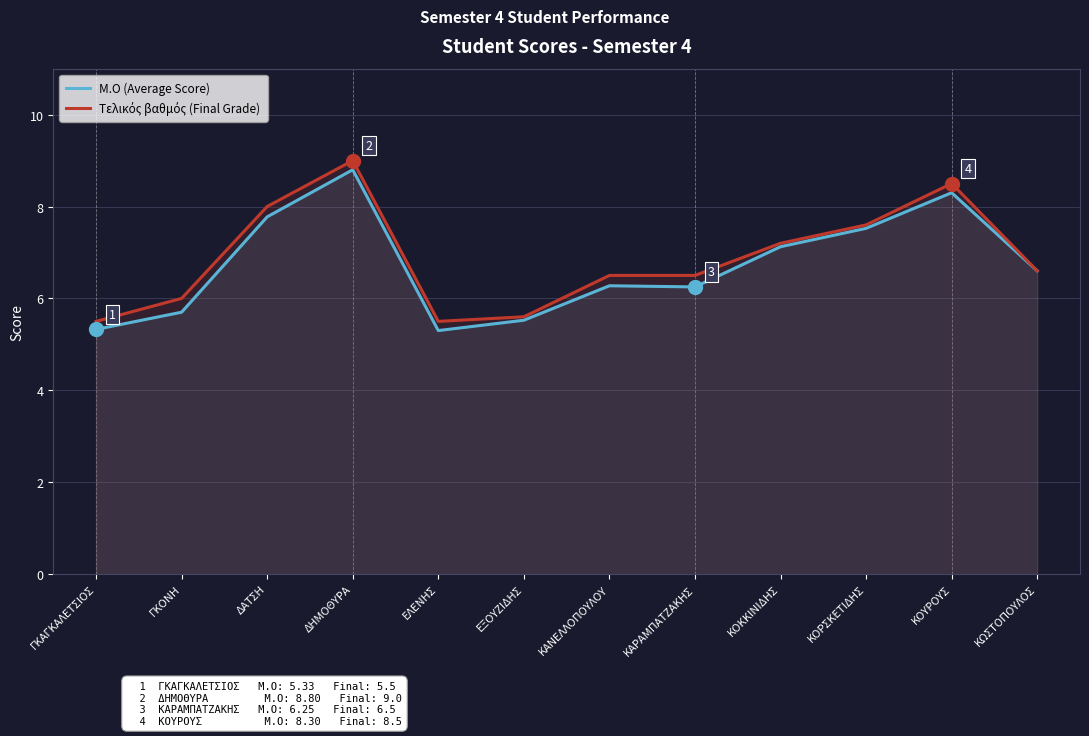

Reading left to right, list all the values displayed in this chart.

Μ.Ο (Average Score): ΓΚΑΓΚΑΛΕΤΣΙΟΣ=5.3	ΓΚΟΝΗ=5.7	ΔΑΤΣΗ=7.8	ΔΗΜΟΘΥΡΑ=8.8	ΕΛΕΝΗΣ=5.3	ΕΞΟΥΖΙΔΗΣ=5.5	ΚΑΝΕΛΛΟΠΟΥΛΟΥ=6.3	ΚΑΡΑΜΠΑΤΖΑΚΗΣ=6.2	ΚΟΚΚΙΝΙΔΗΣ=7.1	ΚΟΡΣΚΕΤΙΔΗΣ=7.5	ΚΟΥΡΟΥΣ=8.3	ΚΩΣΤΟΠΟΥΛΟΣ=6.6
Τελικός βαθμός (Final Grade): ΓΚΑΓΚΑΛΕΤΣΙΟΣ=5.5	ΓΚΟΝΗ=6.0	ΔΑΤΣΗ=8.0	ΔΗΜΟΘΥΡΑ=9.0	ΕΛΕΝΗΣ=5.5	ΕΞΟΥΖΙΔΗΣ=5.6	ΚΑΝΕΛΛΟΠΟΥΛΟΥ=6.5	ΚΑΡΑΜΠΑΤΖΑΚΗΣ=6.5	ΚΟΚΚΙΝΙΔΗΣ=7.2	ΚΟΡΣΚΕΤΙΔΗΣ=7.6	ΚΟΥΡΟΥΣ=8.5	ΚΩΣΤΟΠΟΥΛΟΣ=6.6